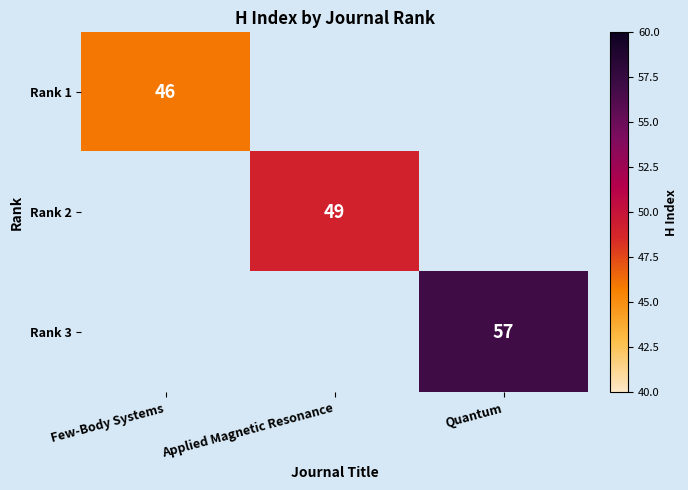

At how many categories does at least one series exceed 50?

1